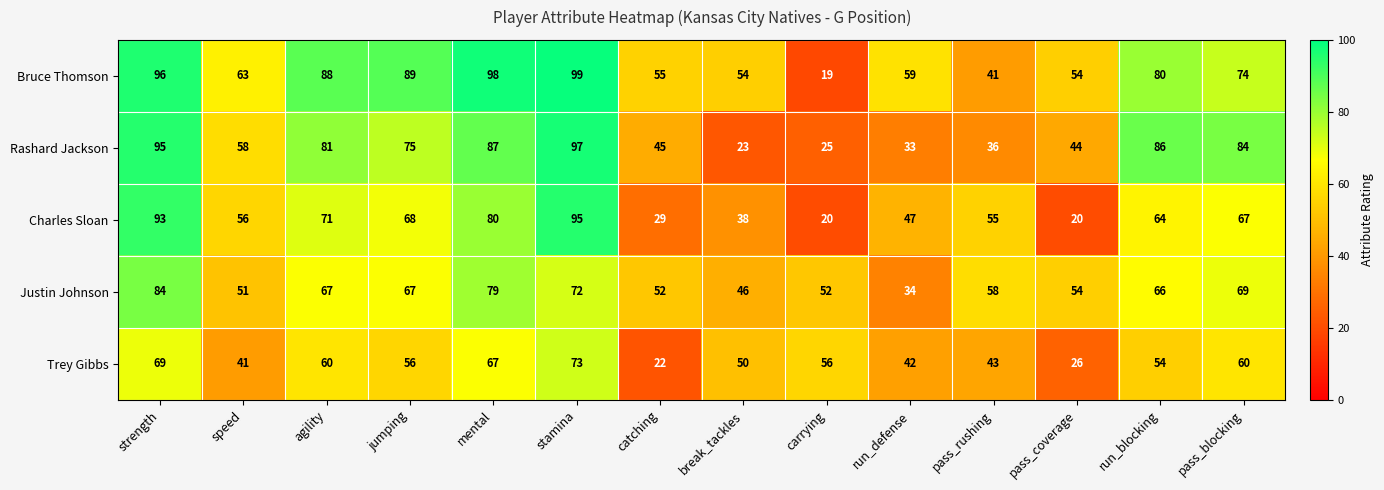

Which series has the largest total across all categories?

Bruce Thomson